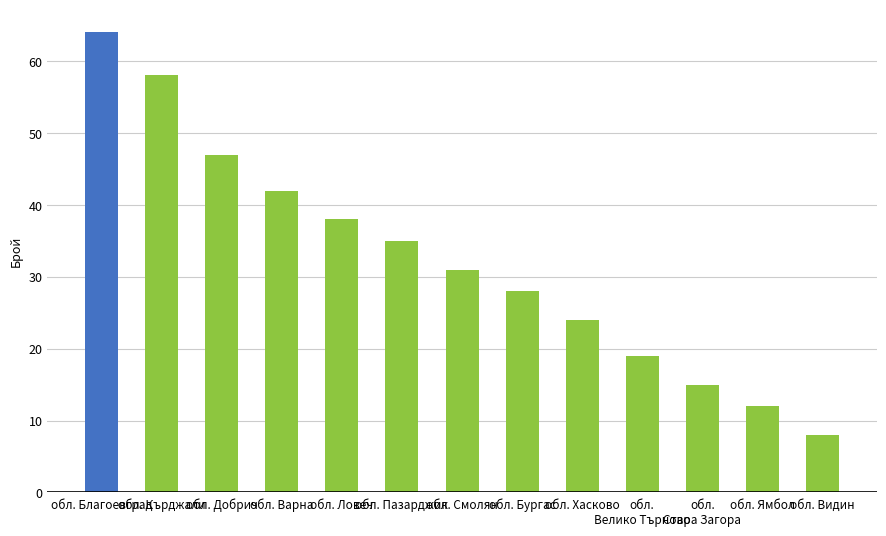

Reading left to right, extract all data points from this chart.

обл. Благоевград=64	обл. Кърджали=58	обл. Добрич=47	обл. Варна=42	обл. Ловеч=38	обл. Пазарджик=35	обл. Смолян=31	обл. Бургас=28	обл. Хасково=24	обл.
Велико Търново=19	обл.
Стара Загора=15	обл. Ямбол=12	обл. Видин=8